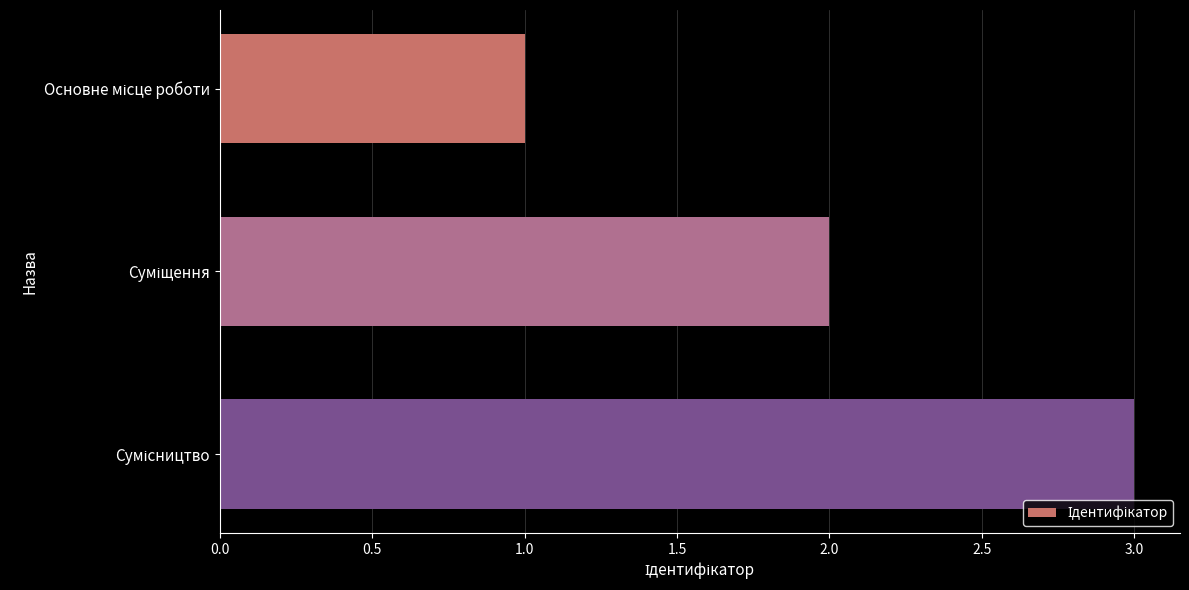

What is the minimum value shown in the chart?

1